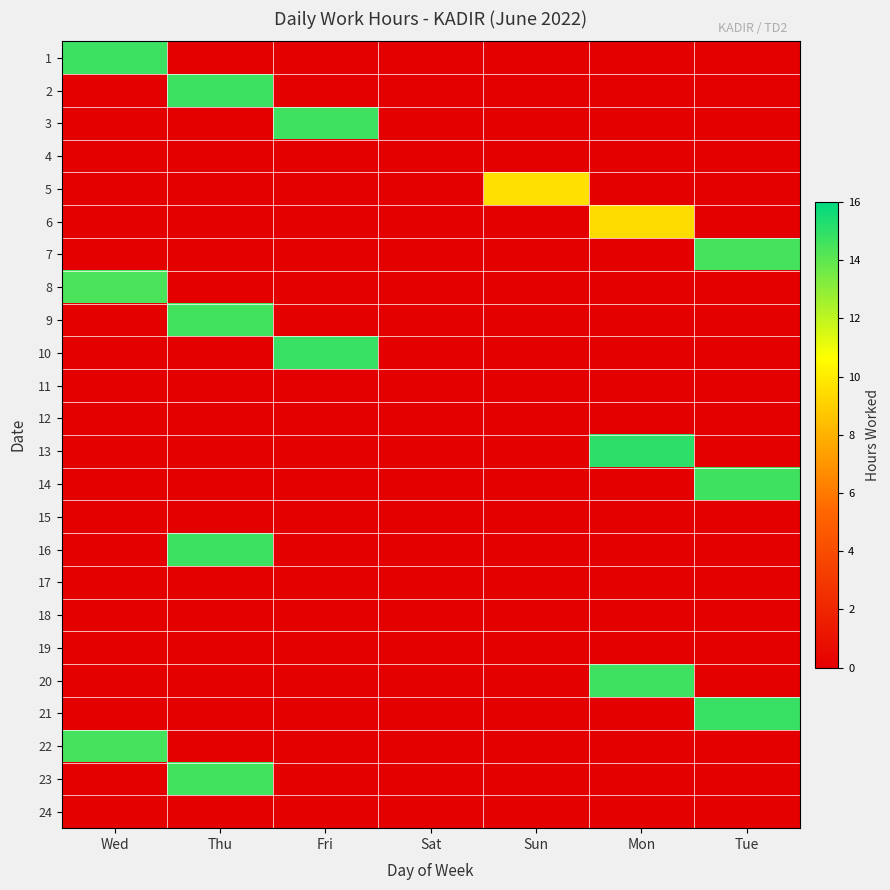

Count the number of data series in this chart.

24